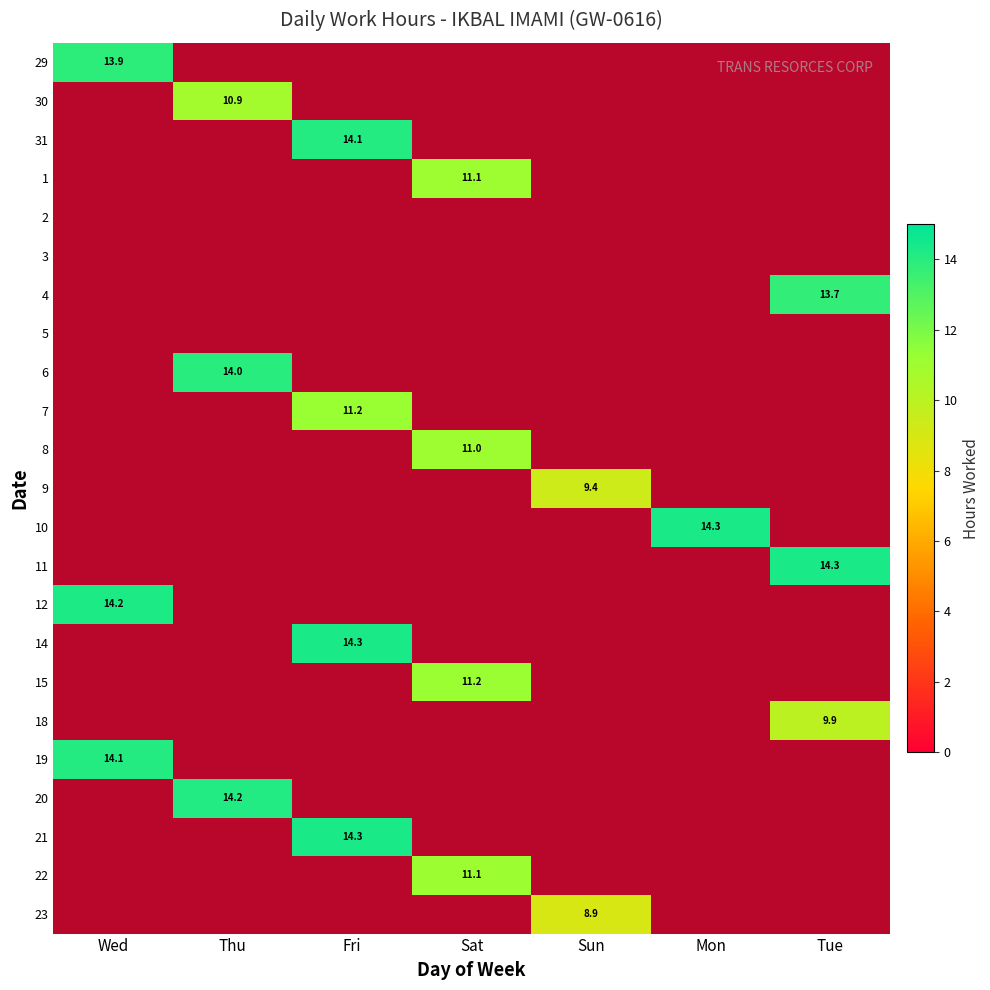

How many positive values does the 1 series have?

1